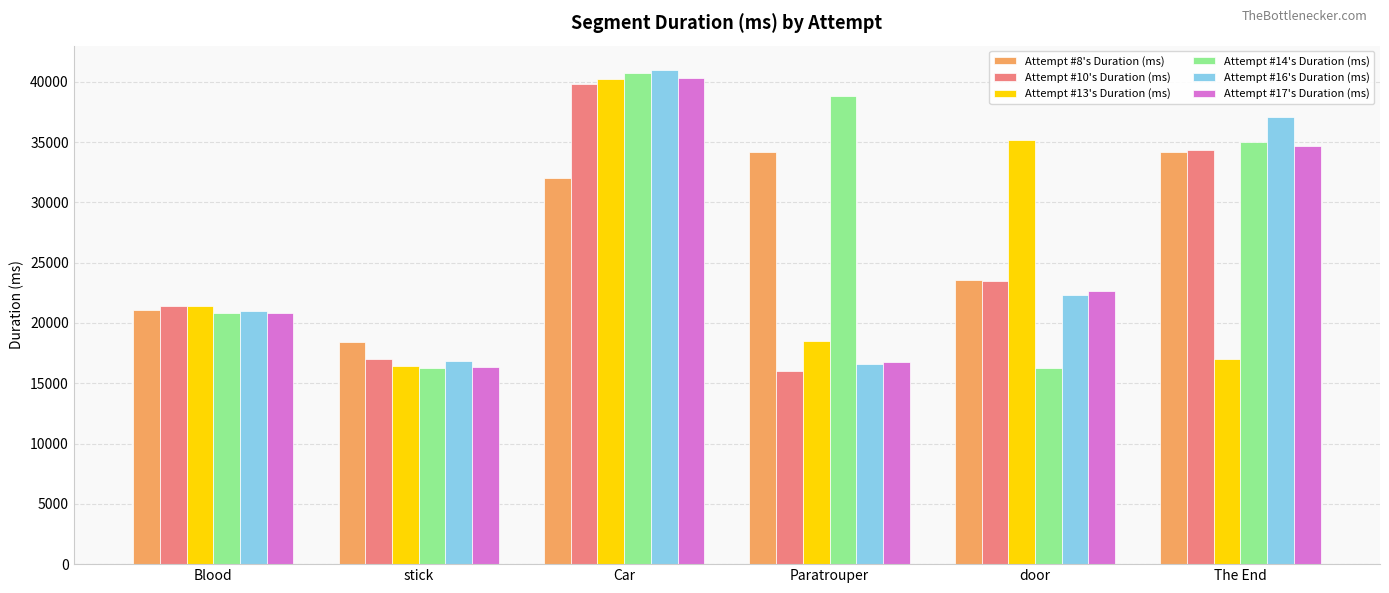

The value of Attempt #10's Duration (ms) at Blood is 21406. True or false?

True